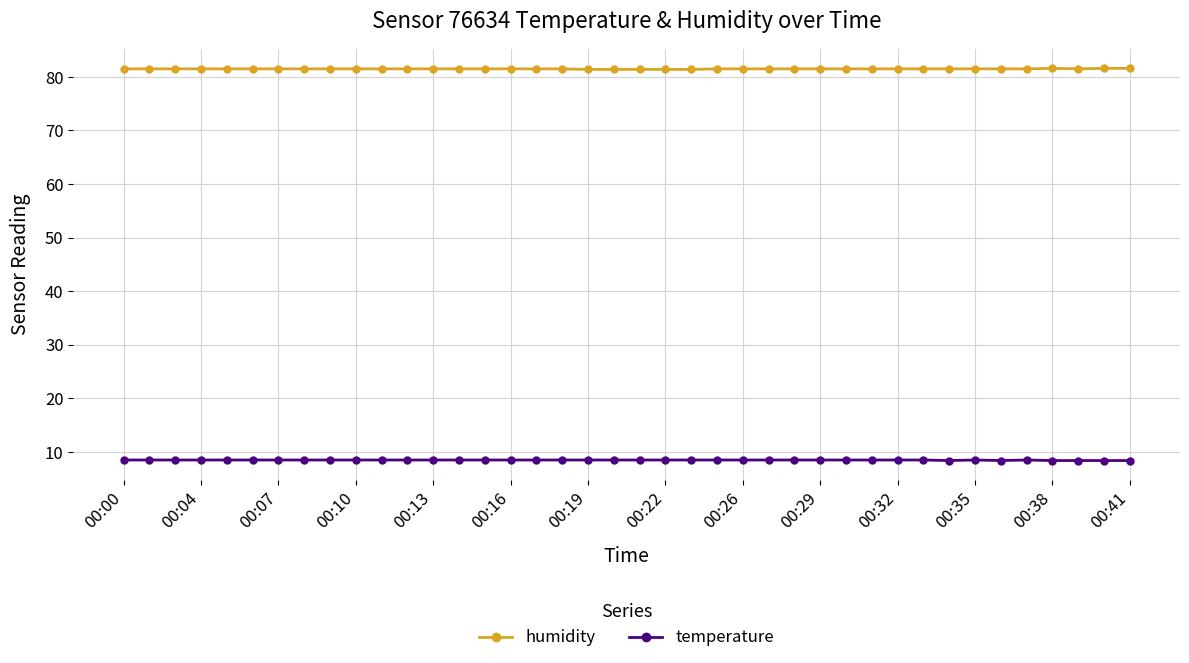

What is the value of the humidity point at the 10th from the left?

81.5